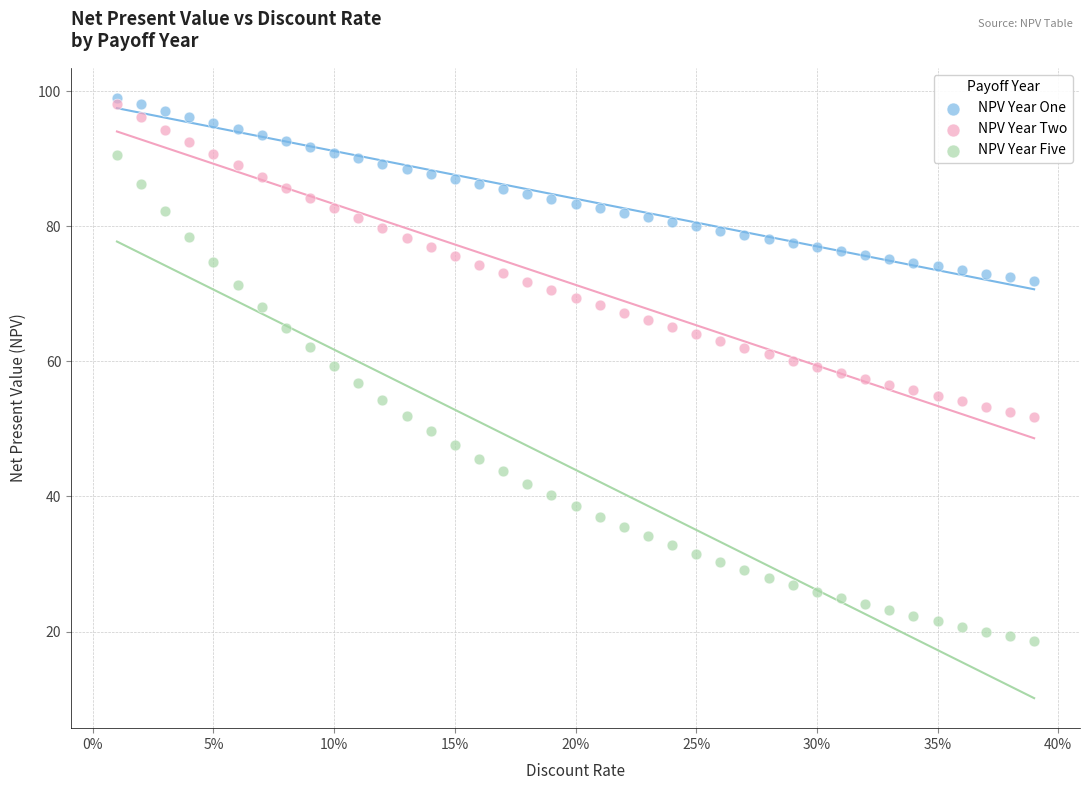

Which series has the widest spread of Y values?

NPV Year Five